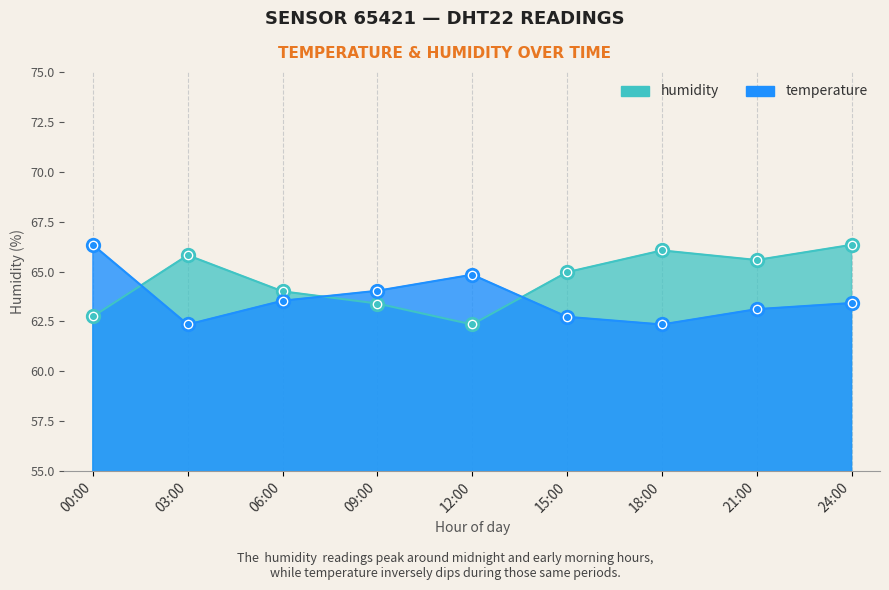

At which category does humidity reach its first local peak?

03:00